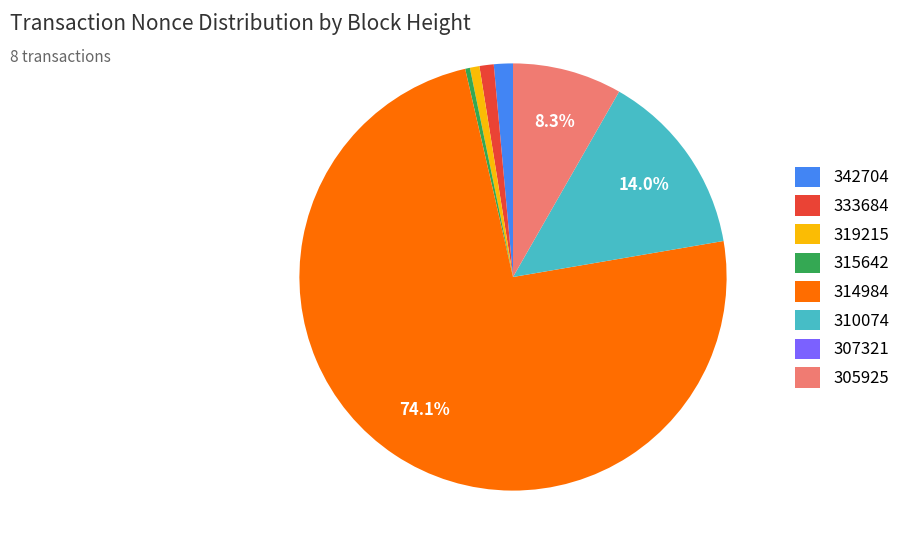

What is the largest slice in the pie chart?

314984